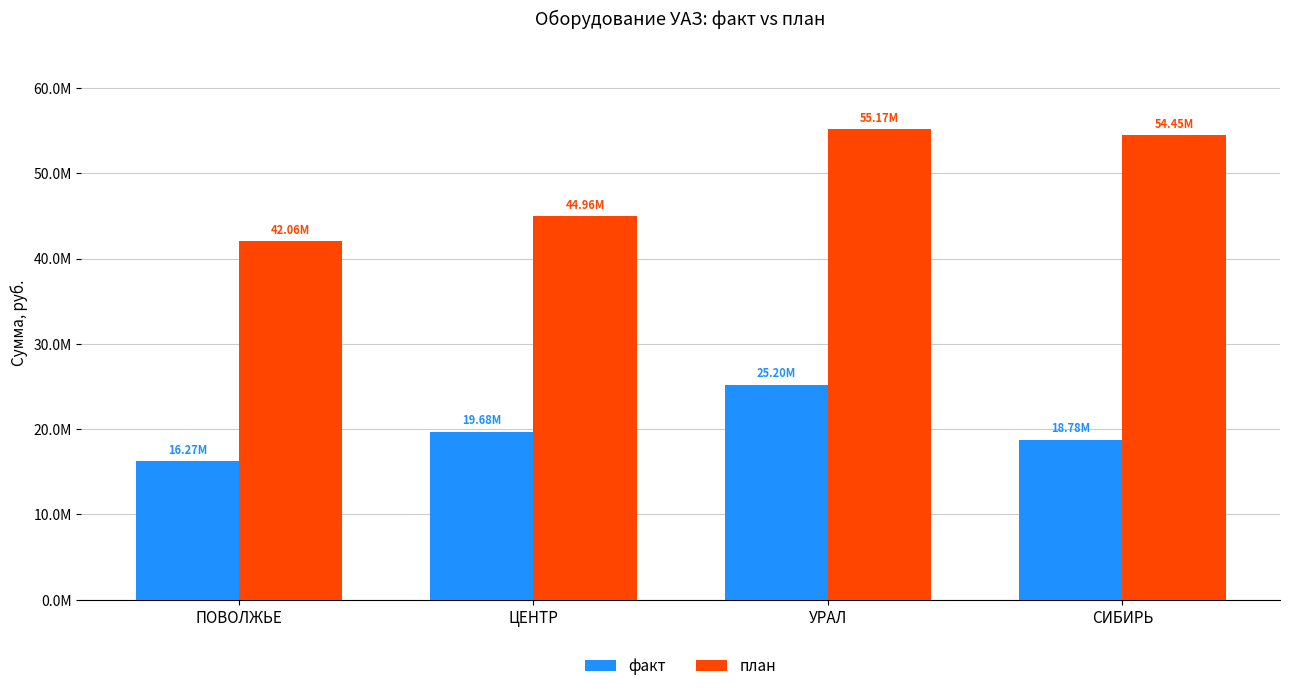

Does the chart contain stacked bars?

No